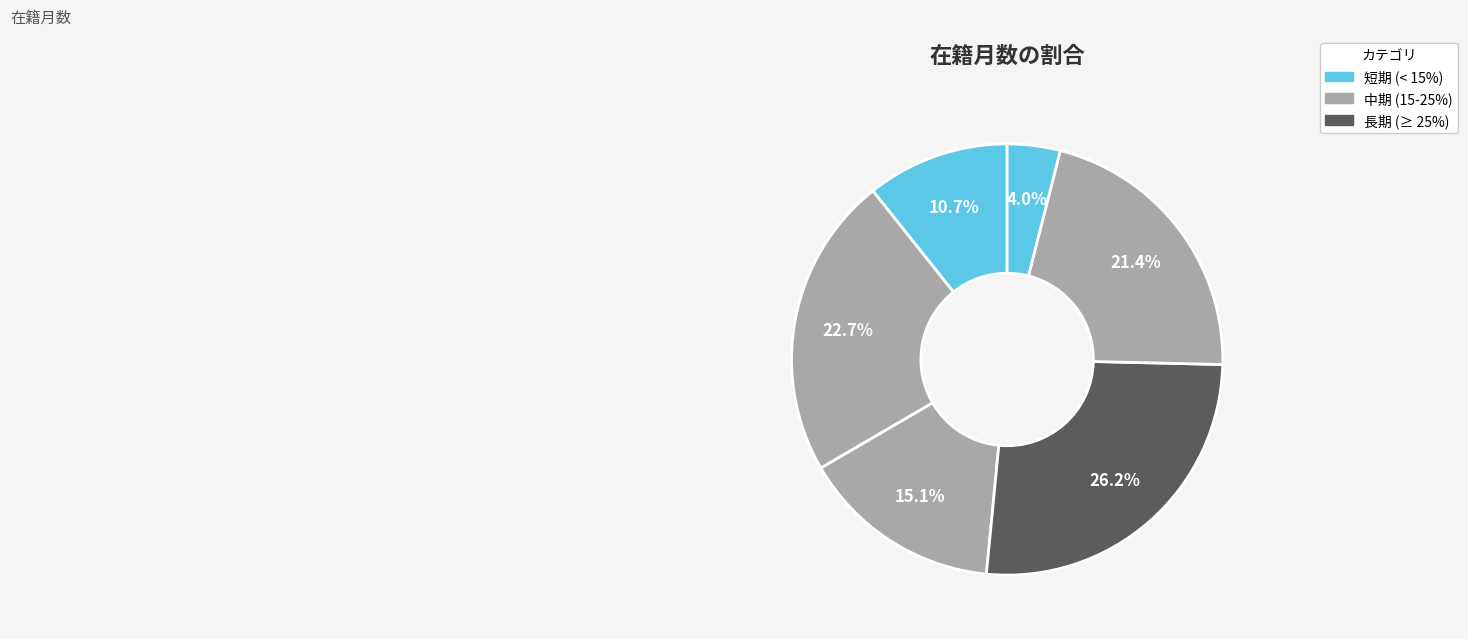

Count the number of slices in the pie.

6